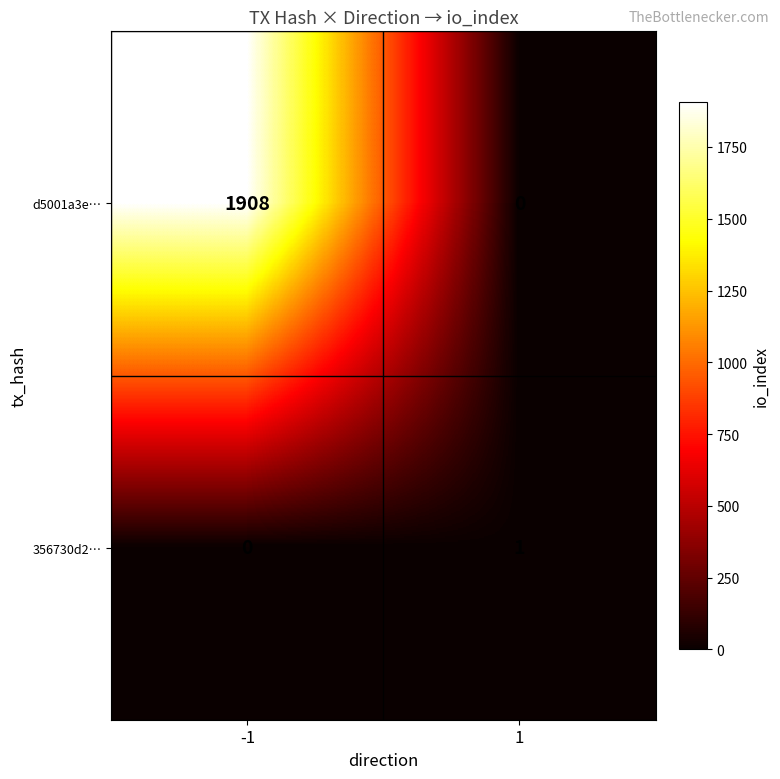

The d5001a3e… series shows 3197 at -1. True or false?

False